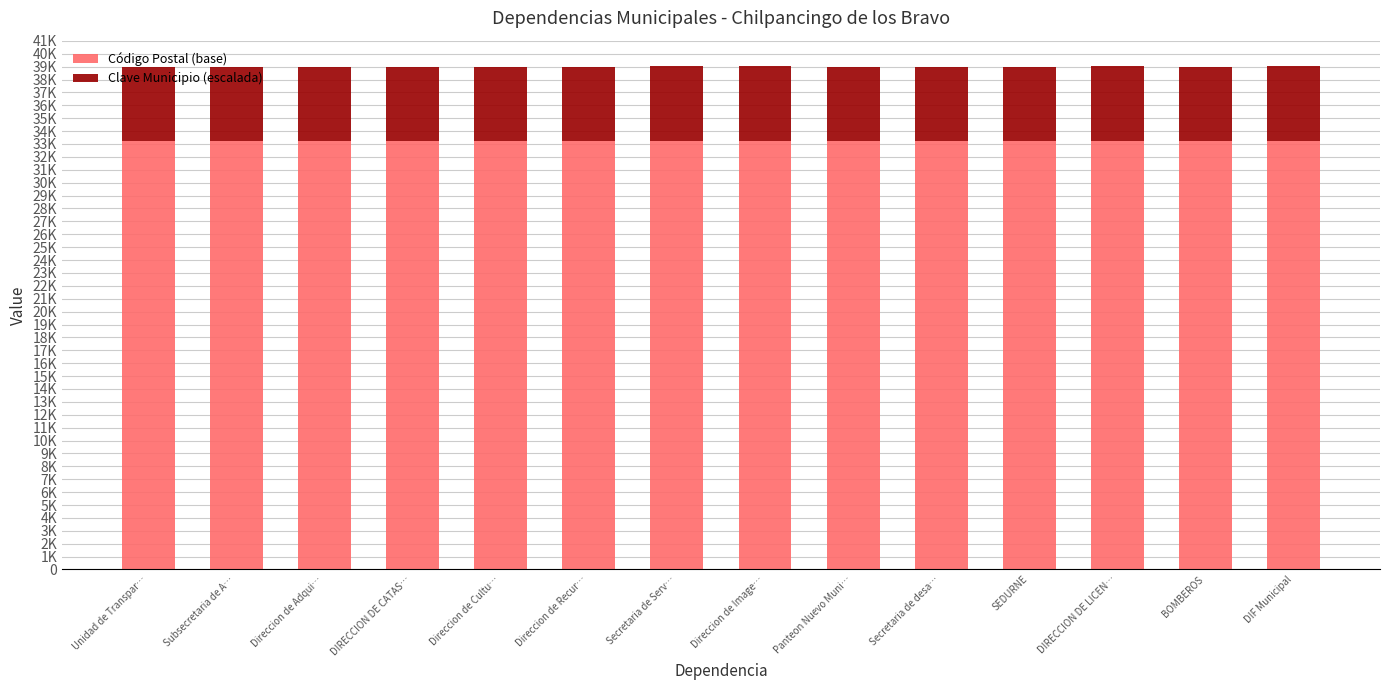

Are the bars grouped side by side (vs. stacked)?

No